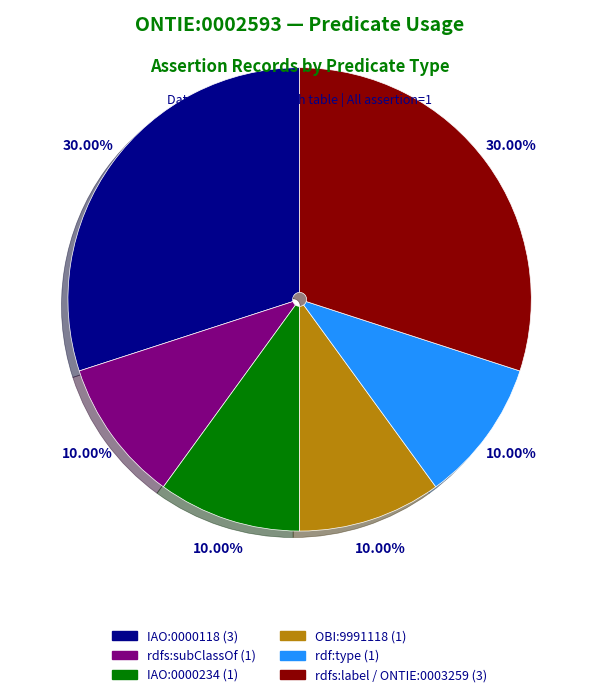

Approximately how many times larger is the value at OBI:9991118 compared to IAO:0000118?

0.3